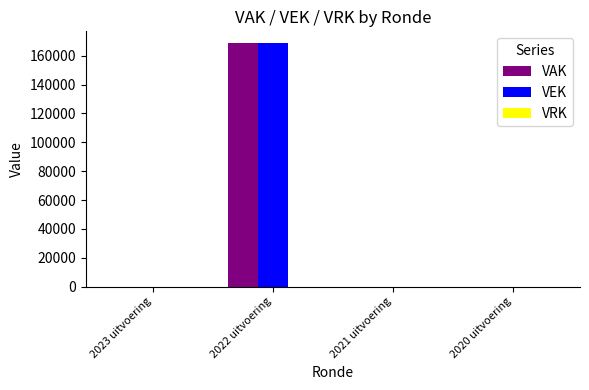

At which category is the sum across all series the highest?

2022 uitvoering